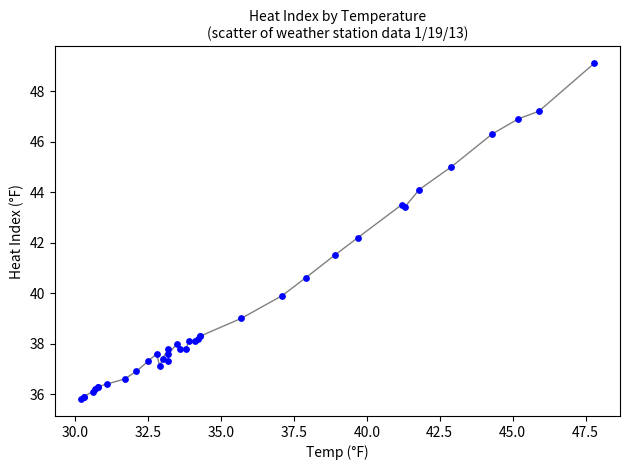

What Y value in the scatter plot is closest to 42?

42.2